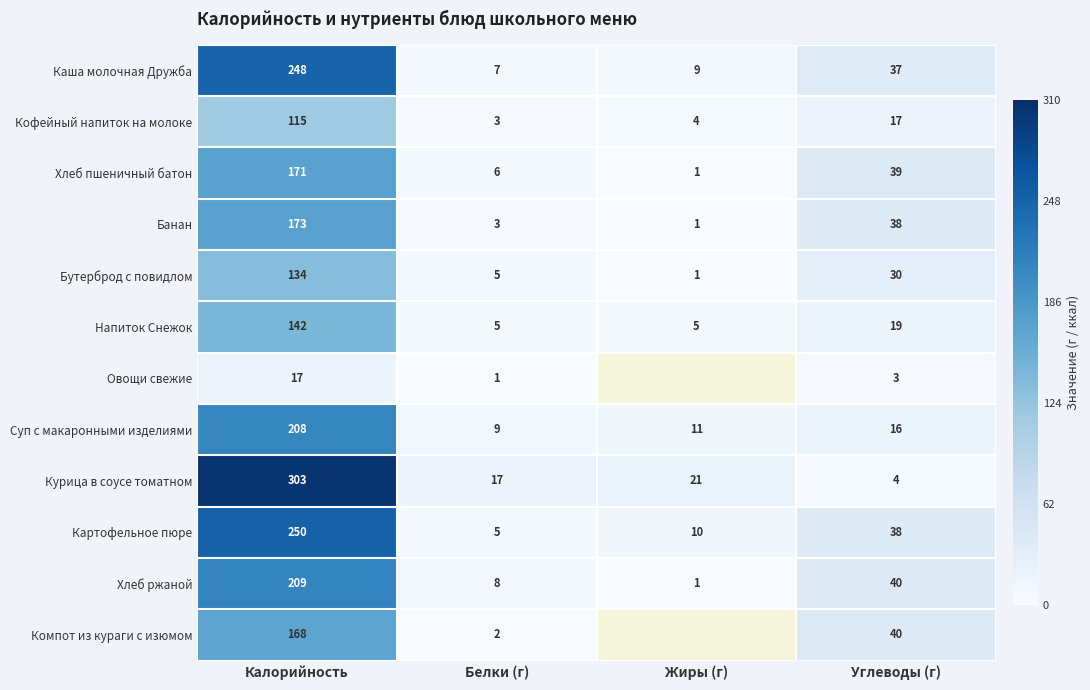

Is the value of Хлеб ржаной at Углеводы (г) greater than the value of Хлеб пшеничный батон at Углеводы (г)?

Yes